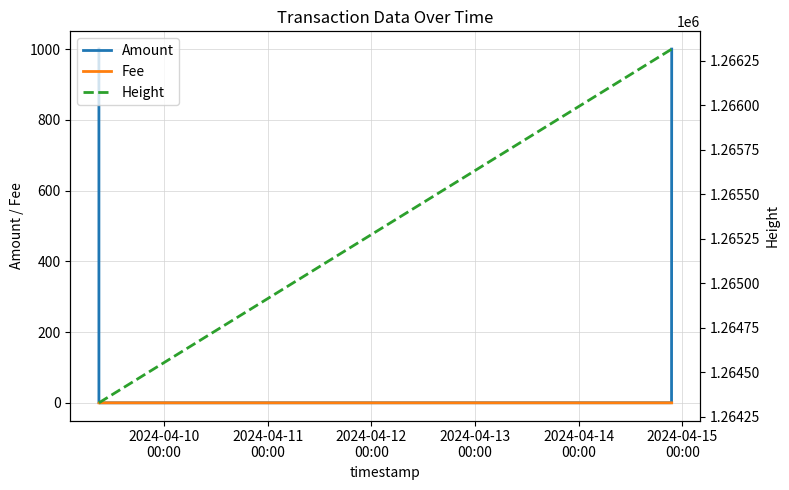

Reading left to right, transcribe all the data shown in this chart.

Amount: 1000.1	0.0	0.2	1000.0
Fee: 0.0	0.0	0.0	0.0
Height: 1264329.0	1264329.0	1266316.0	1266317.0